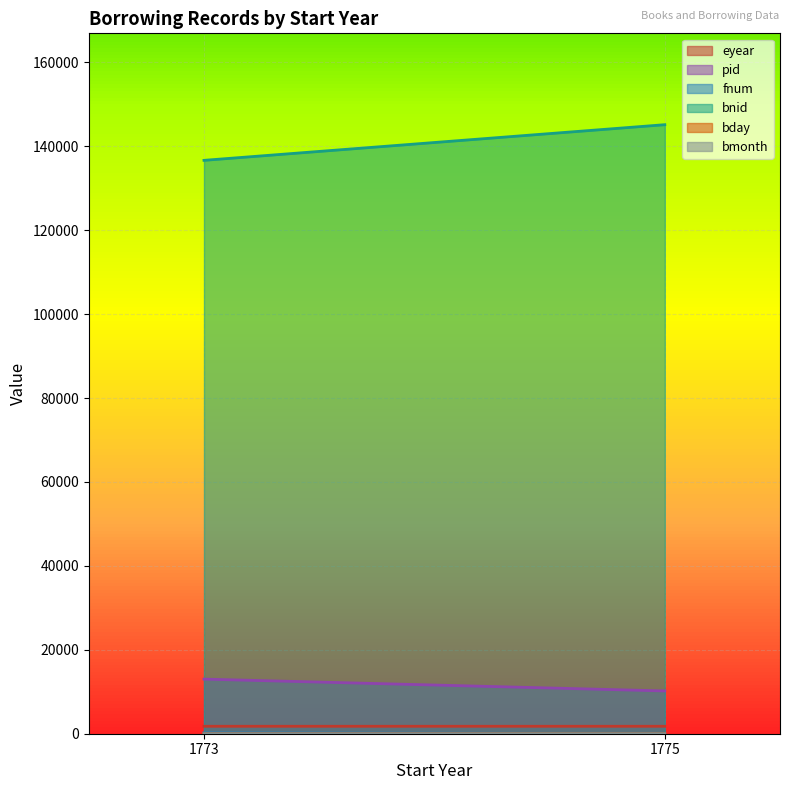

List the labels in order of bmonth value, smallest first.

1773, 1775